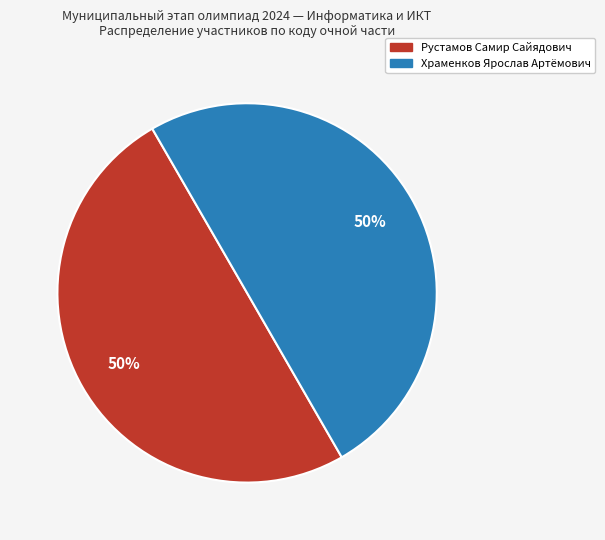

To the nearest percent, what percentage of the pie is Храменков Ярослав Артёмович?

50%